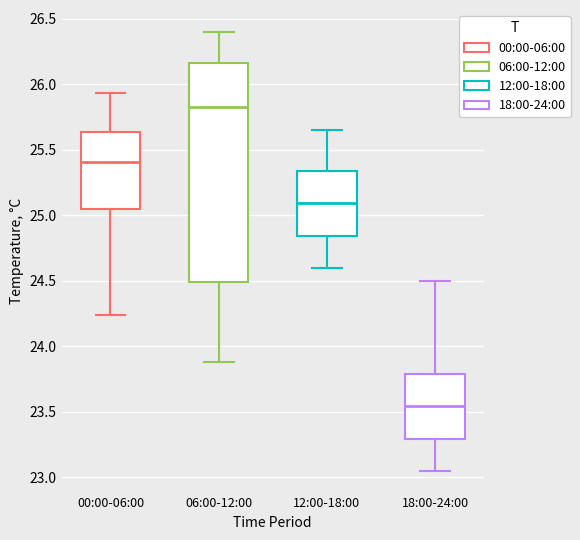

Comparing the boxes themselves (not the whiskers), which one is the tallest?

06:00-12:00